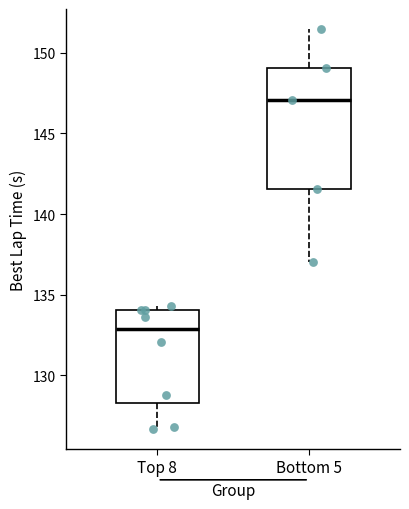

Reading left to right, read every box against the y-axis: the position of its median line, the range the box covers, and the ends of its whiskers. The values are not printed on the chart, so give them approximately, as read against the axis.

Top 8: median 133.0, box 128.5 to 134.0, whiskers 126.5 to 134.5
Bottom 5: median 147.0, box 141.5 to 149.0, whiskers 137.0 to 151.5